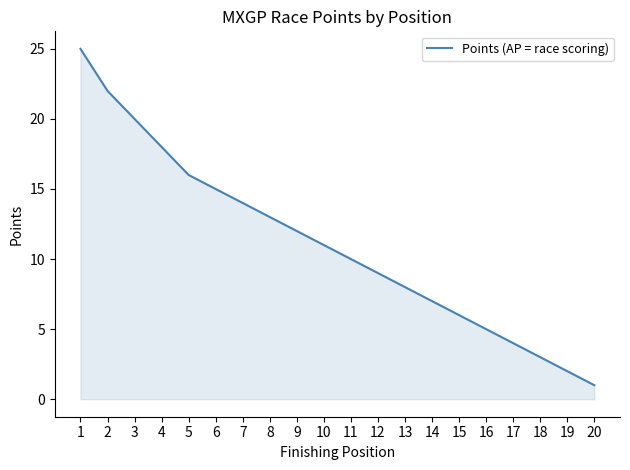

What is the difference between the maximum and minimum values?

24